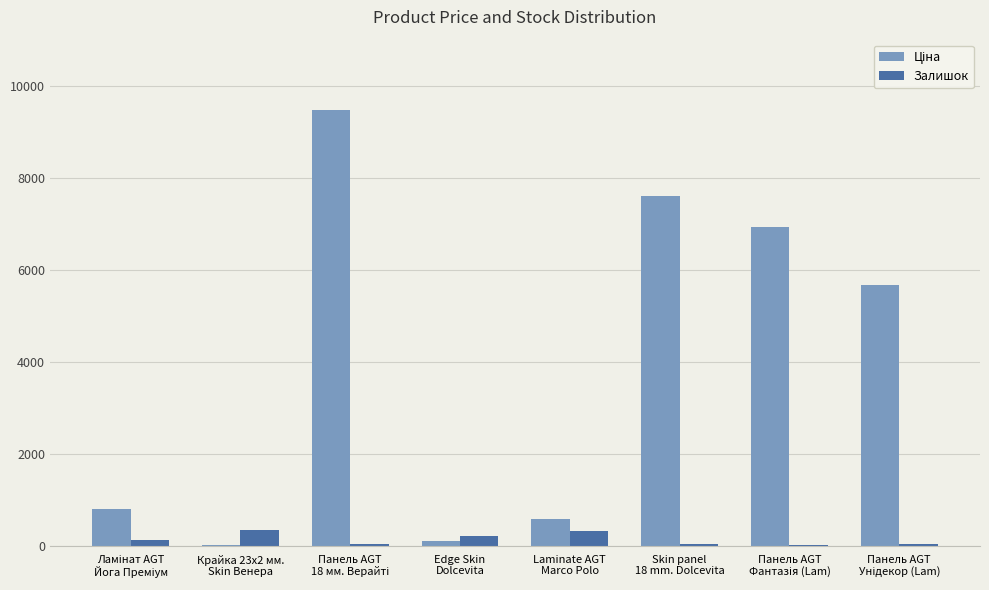

What is the total value across all series at Laminate AGT
Marco Polo?

922.9